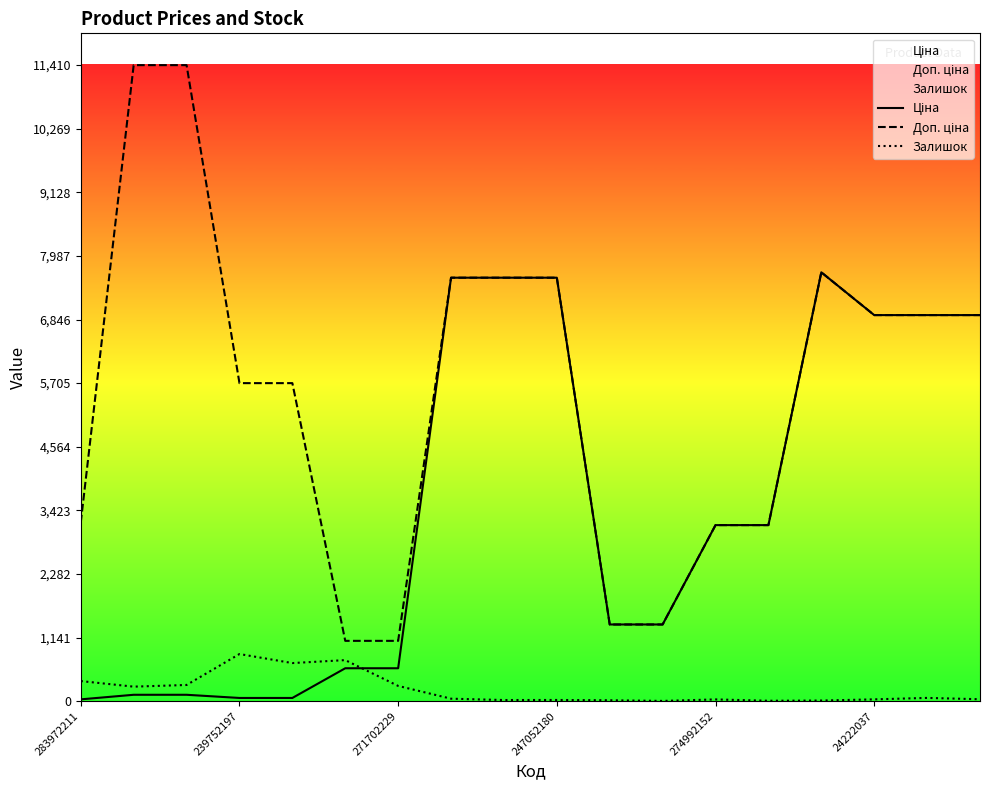

What is the greatest value displayed?

11410.0